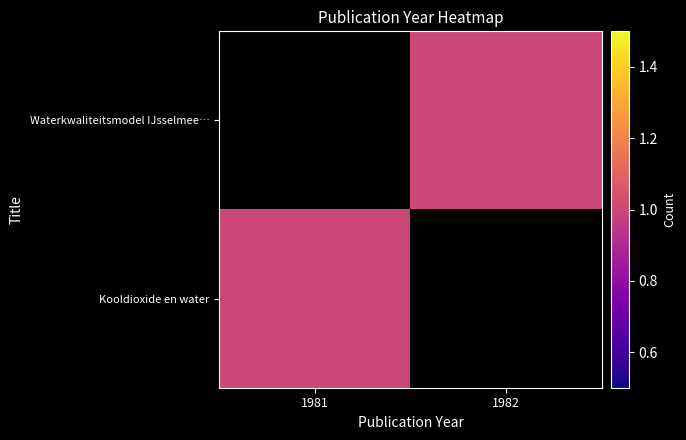

True or false: Waterkwaliteitsmodel IJsselmee… has a value of 1.0 at 1982.

True